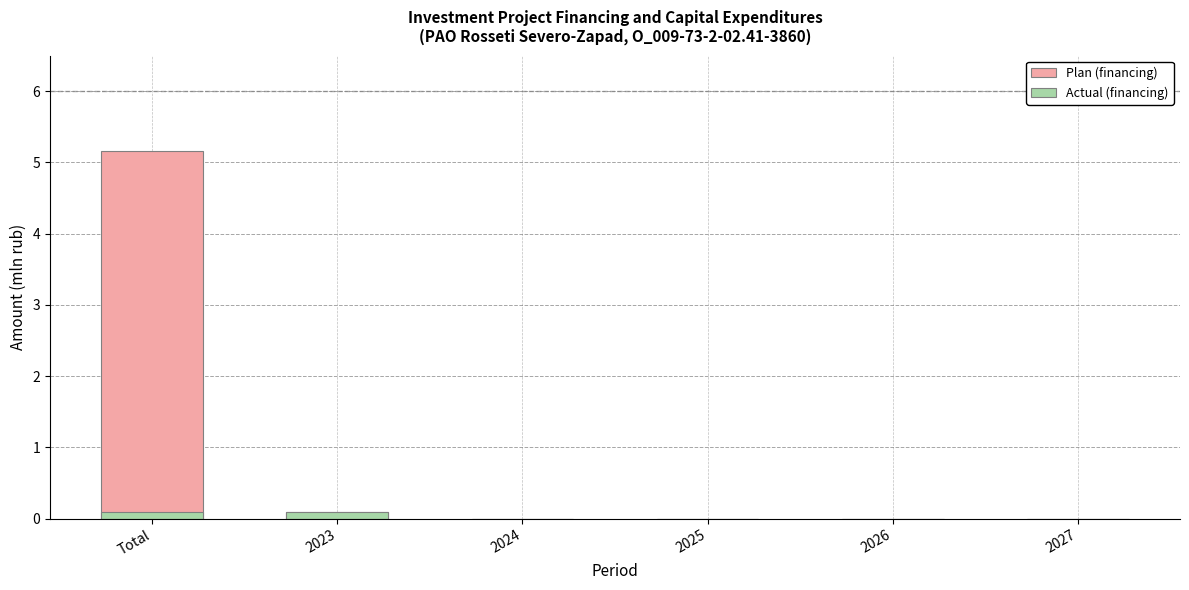

What is the maximum value shown in the chart?

5.2